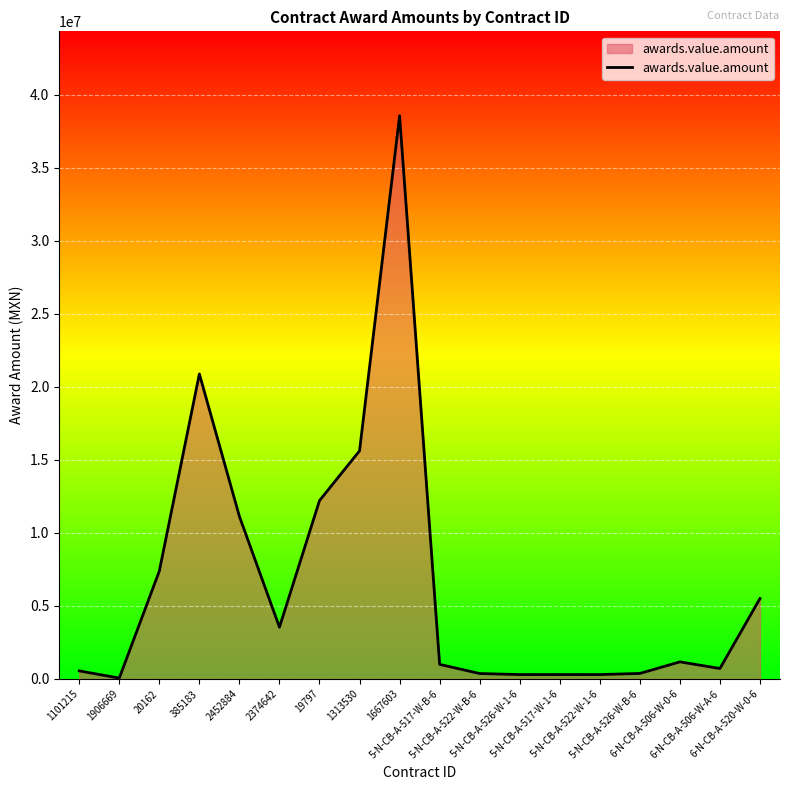

What is the difference between the maximum and minimum values?

38485635.8